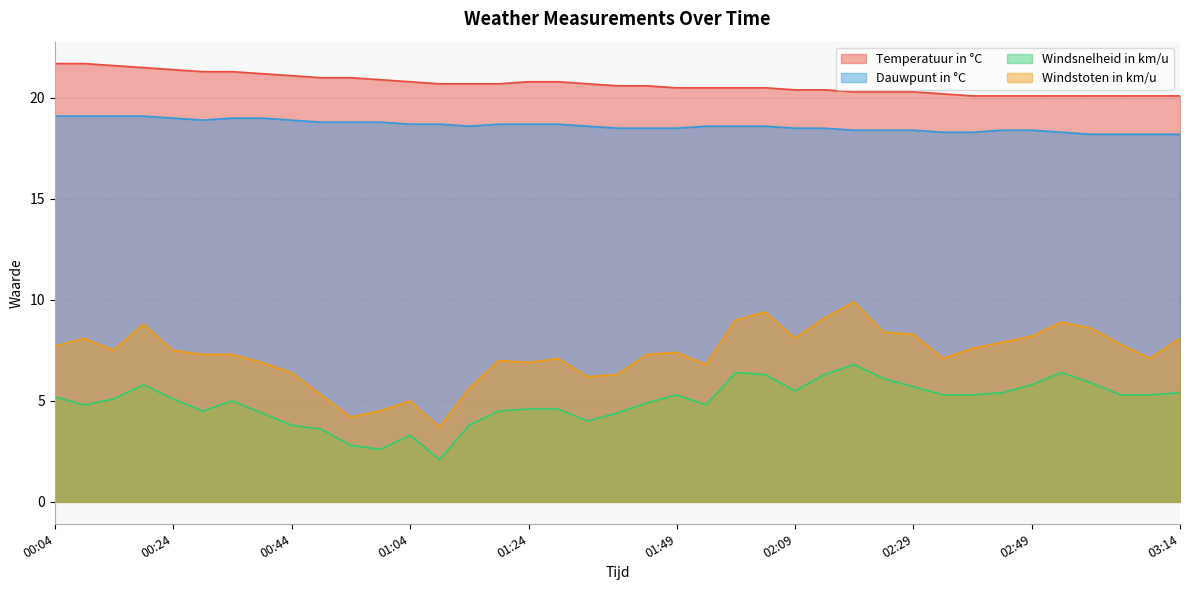

At which category does Windsnelheid in km/u reach its first local valley?

00:09